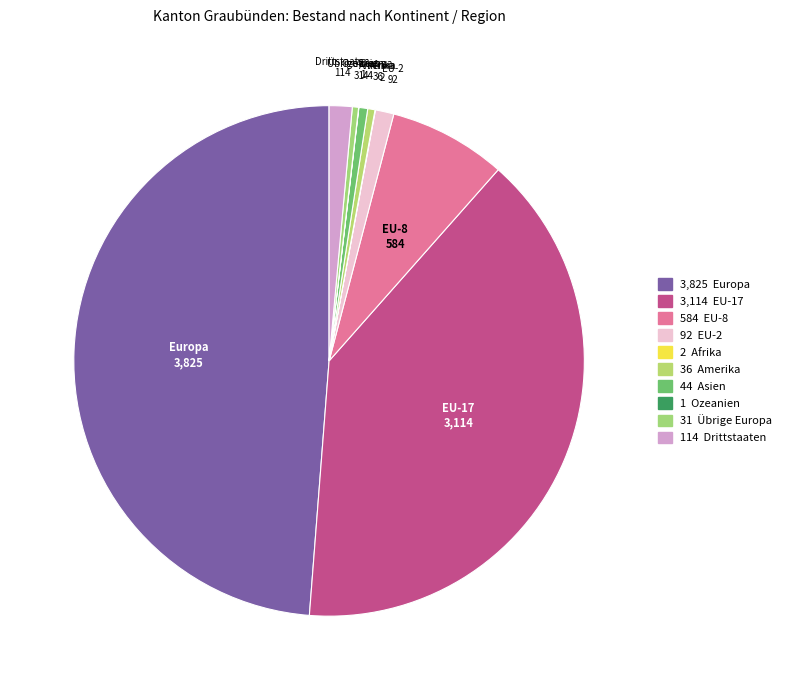

Which slice is the smallest?

Ozeanien